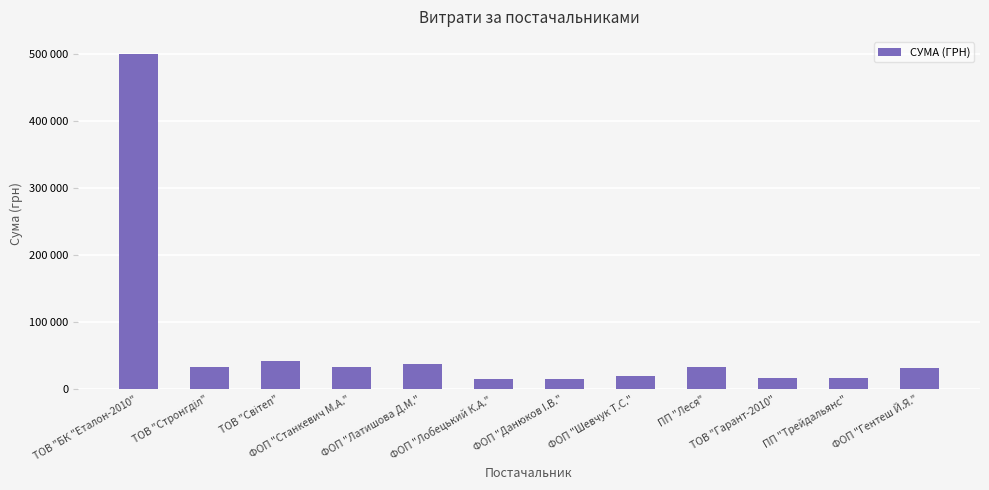

What is the label of the 3rd bar from the left?

ТОВ "Світеп"